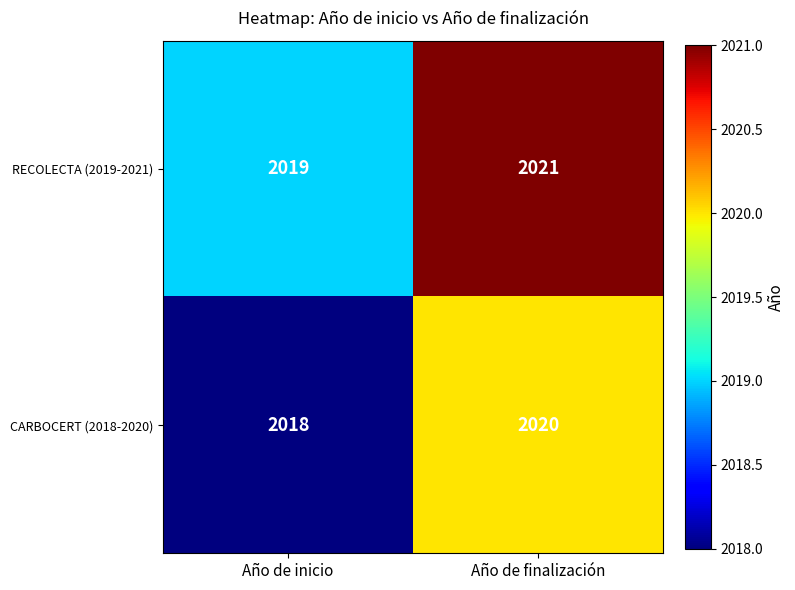

What is the average value of the RECOLECTA (2019-2021) series?

2020